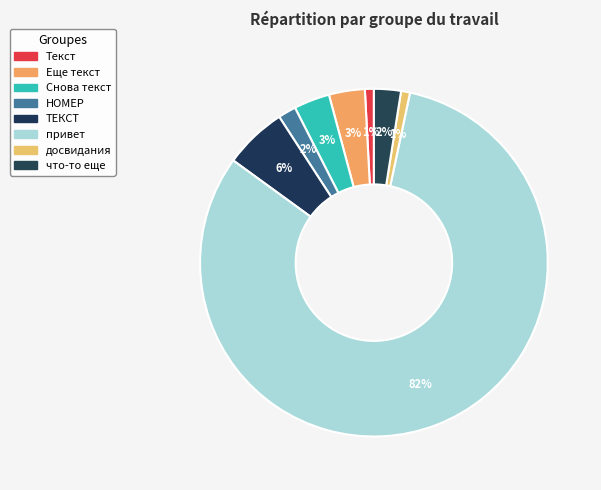

Count the number of slices in the pie.

8